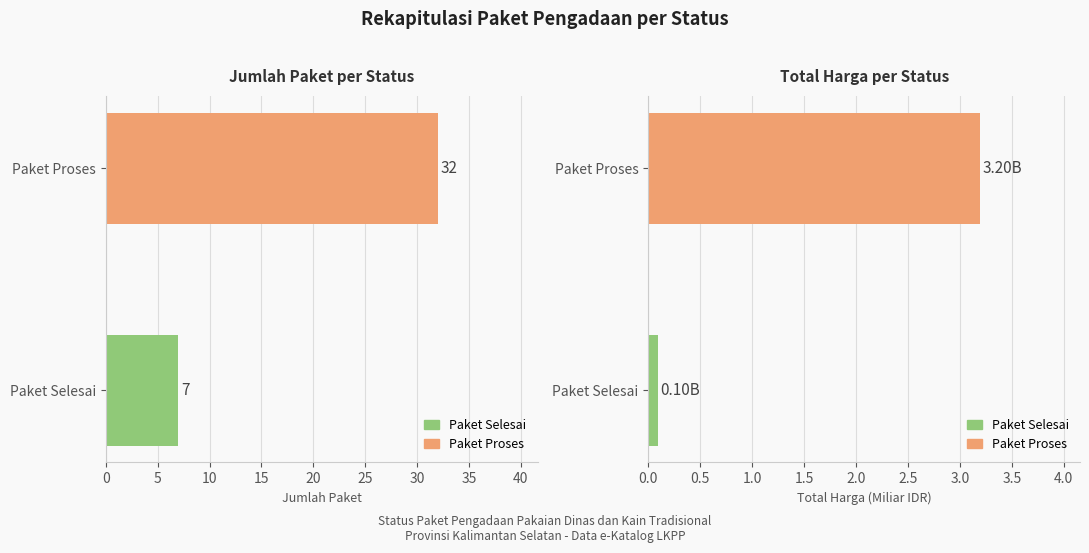

The chart shows a value of 2 at 0. True or false?

False